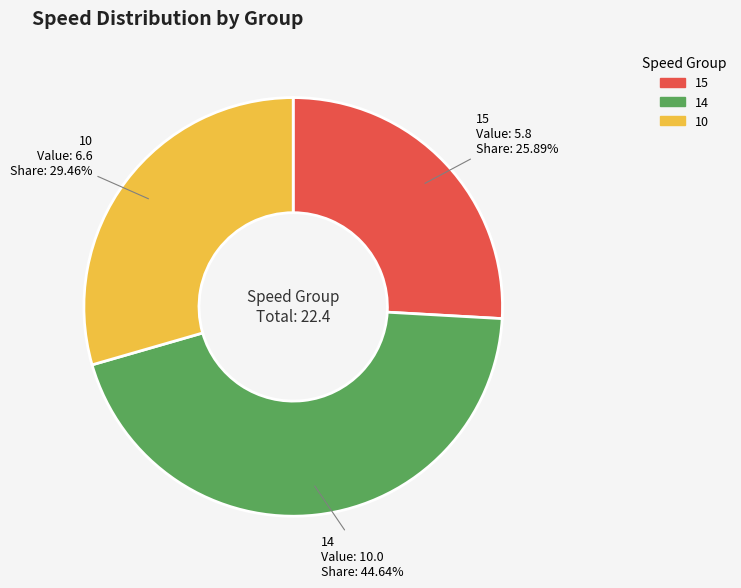

Which category has the smallest portion of the pie?

15